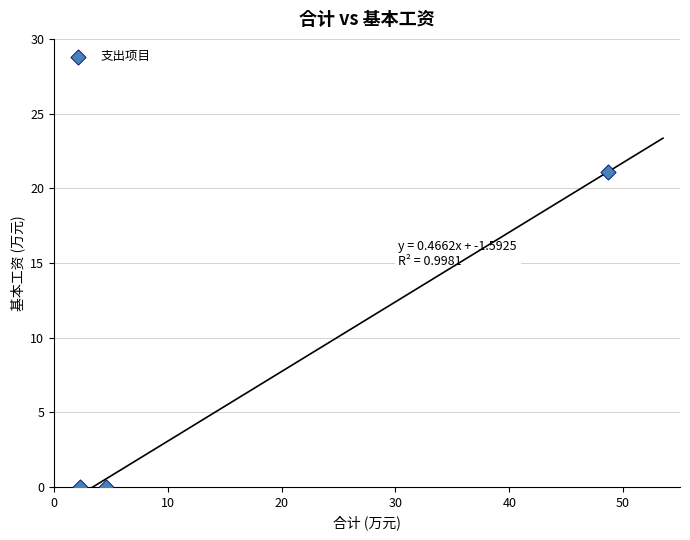

What is the average X value?

18.5